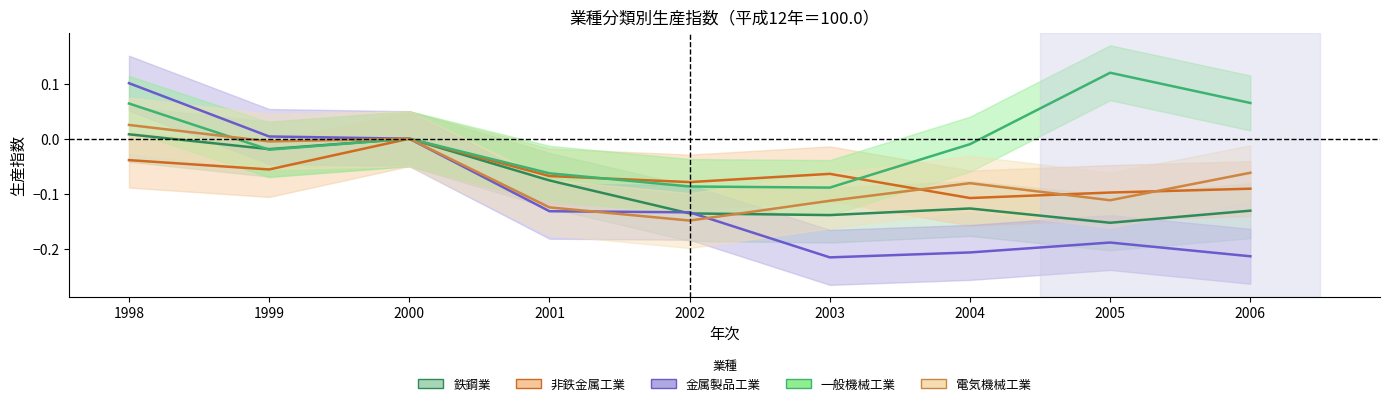

Reading right to left, transcribe all the data shown in this chart.

鉄鋼業: -0.1	-0.2	-0.1	-0.1	-0.1	-0.1	0.0	-0.0	0.0
非鉄金属工業: -0.1	-0.1	-0.1	-0.1	-0.1	-0.1	0.0	-0.1	-0.0
金属製品工業: -0.2	-0.2	-0.2	-0.2	-0.1	-0.1	0.0	0.0	0.1
一般機械工業: 0.1	0.1	-0.0	-0.1	-0.1	-0.1	0.0	-0.0	0.1
電気機械工業: -0.1	-0.1	-0.1	-0.1	-0.1	-0.1	0.0	-0.0	0.0